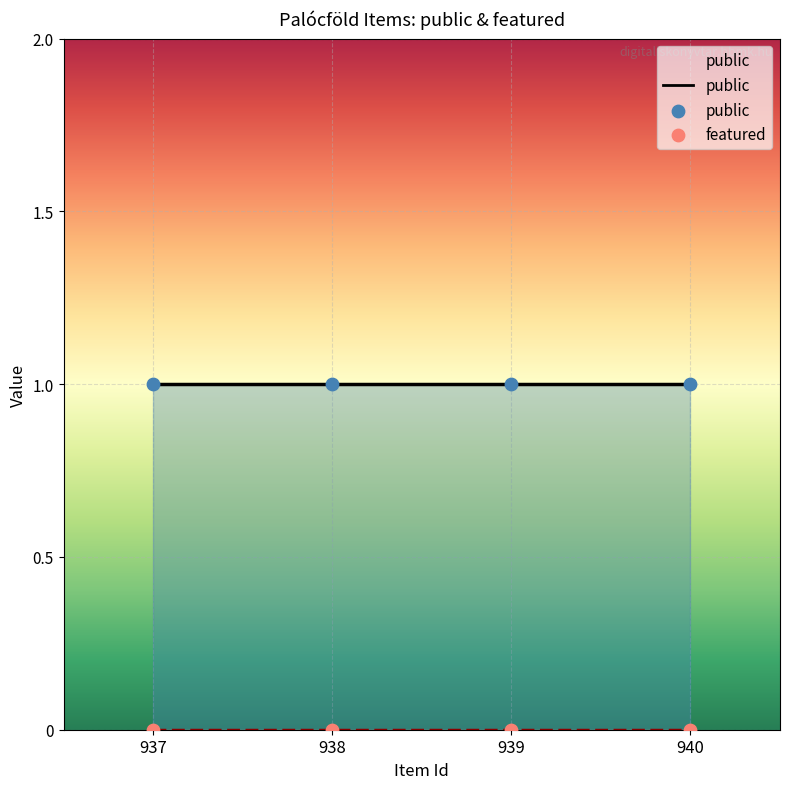

What are all the series names shown in the legend?

public, featured